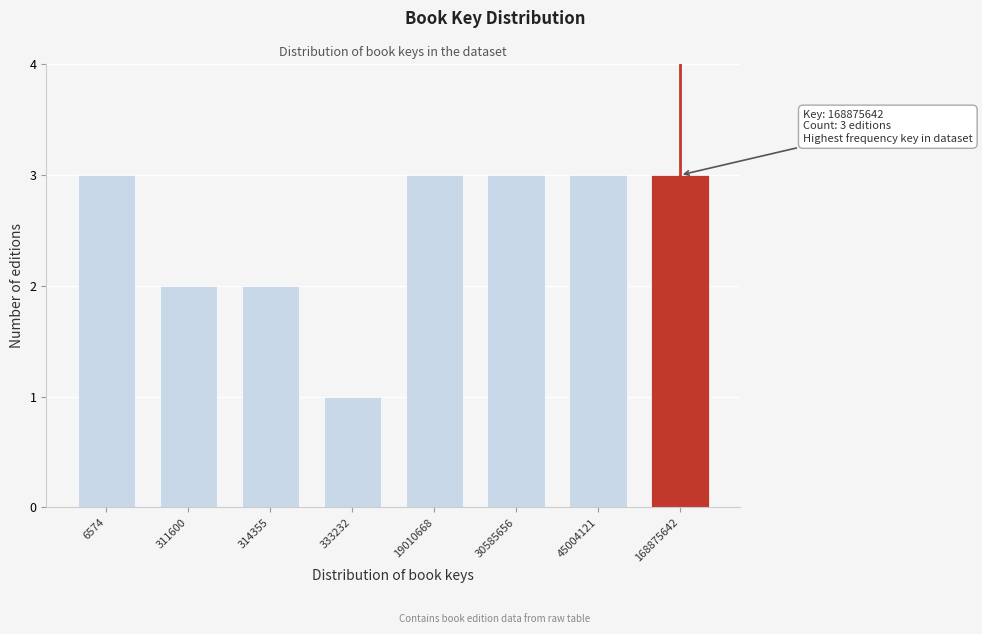

Reading right to left, transcribe all the data shown in this chart.

168875642=3	45004121=3	30585656=3	19010668=3	333232=1	314355=2	311600=2	6574=3